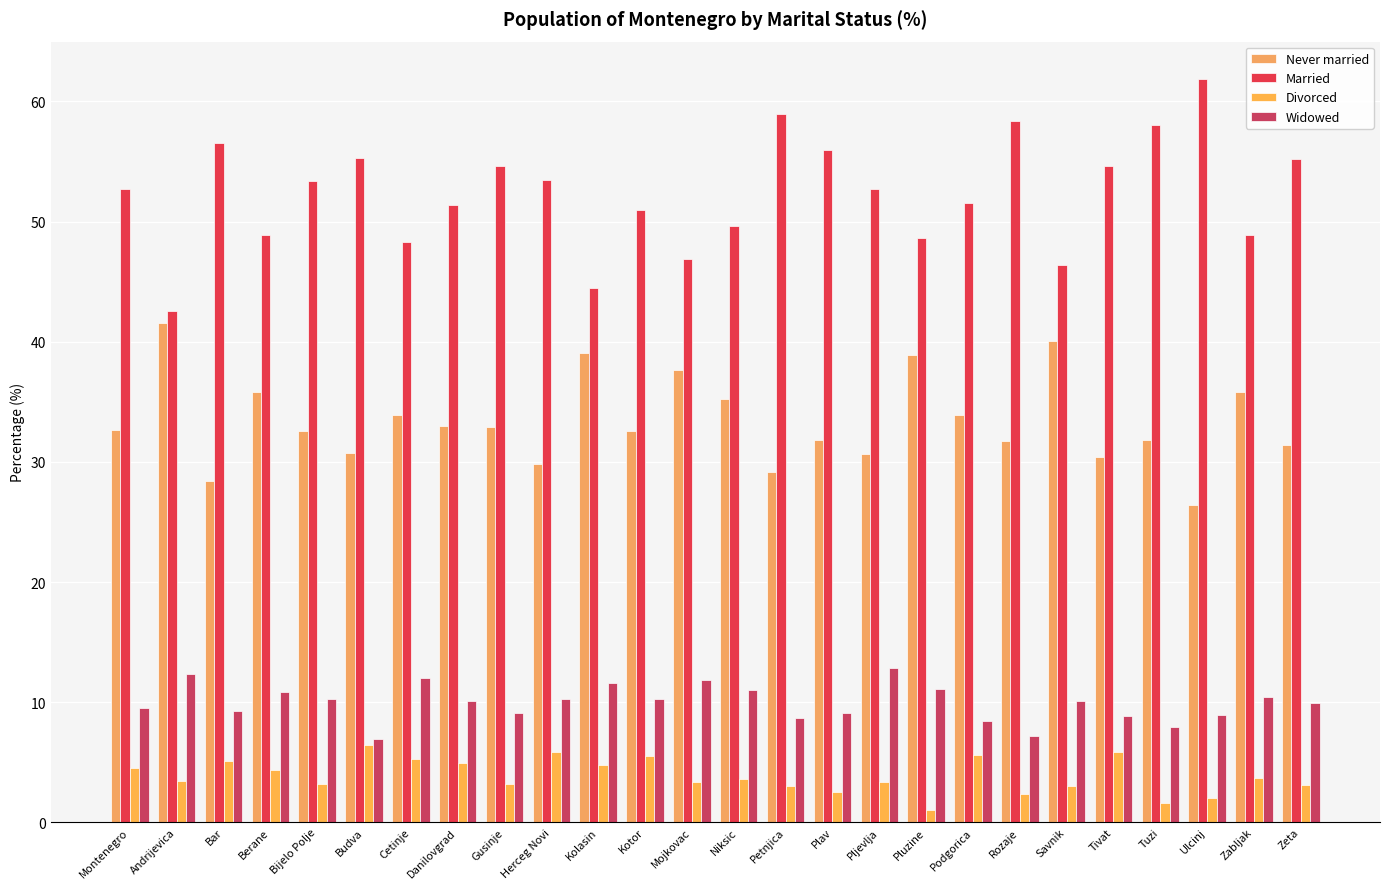

What value does the Widowed series have at Petnjica?

8.7